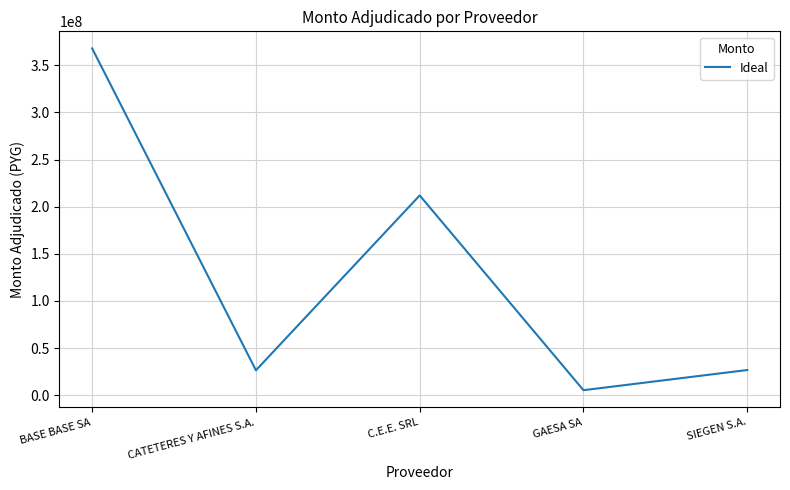

Between C.E.E. SRL and BASE BASE SA, which is larger?

BASE BASE SA